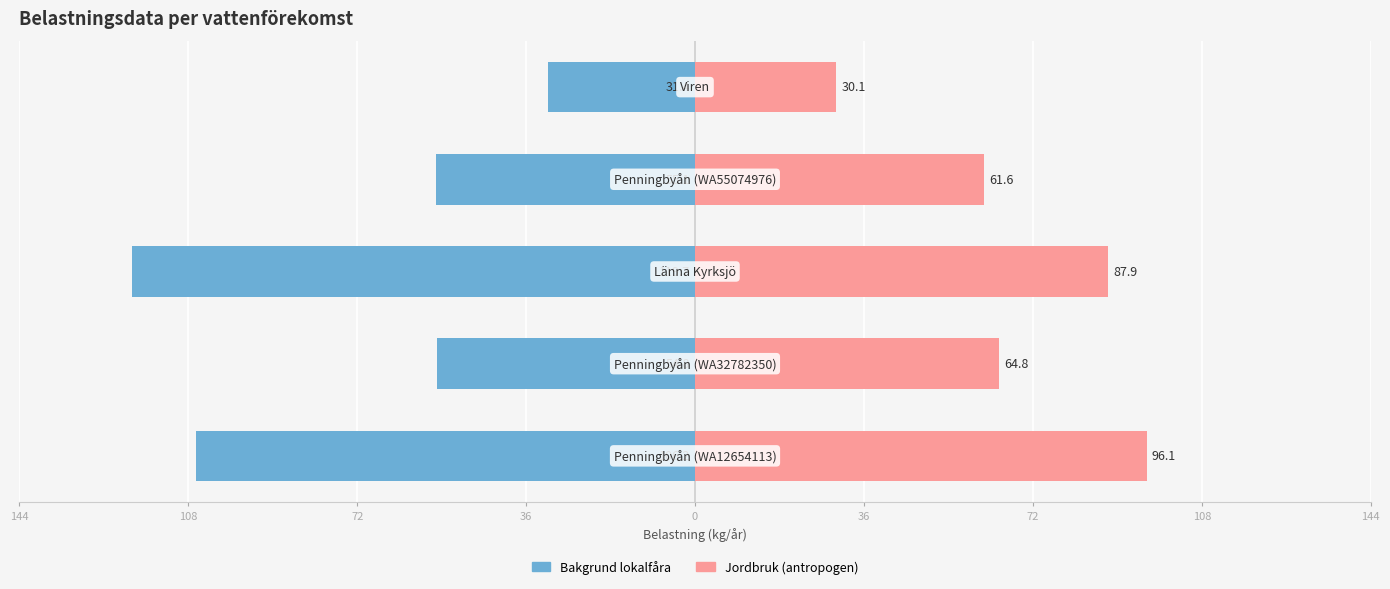

What is the average value of the Bakgrund lokalfåra series?

-73.4